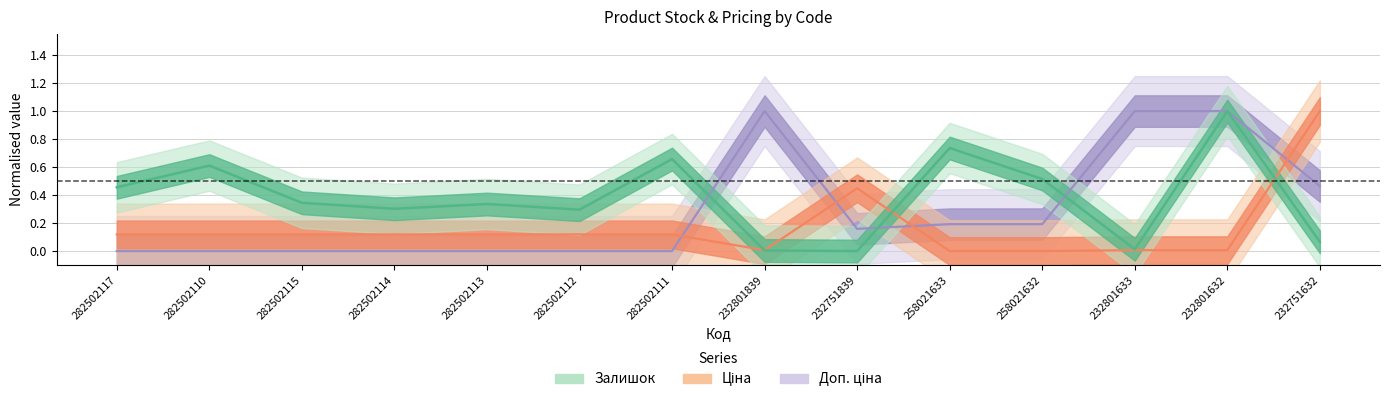

What is the sum of all Ціна values?

2.3